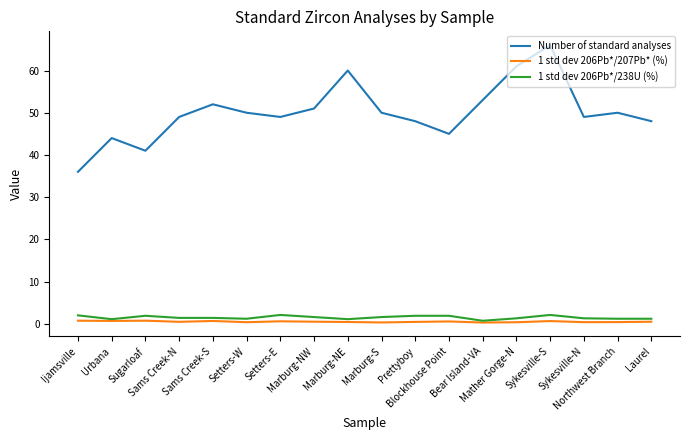

List the series in order of their peak value, lowest first.

1 std dev 206Pb*/207Pb* (%), 1 std dev 206Pb*/238U (%), Number of standard analyses